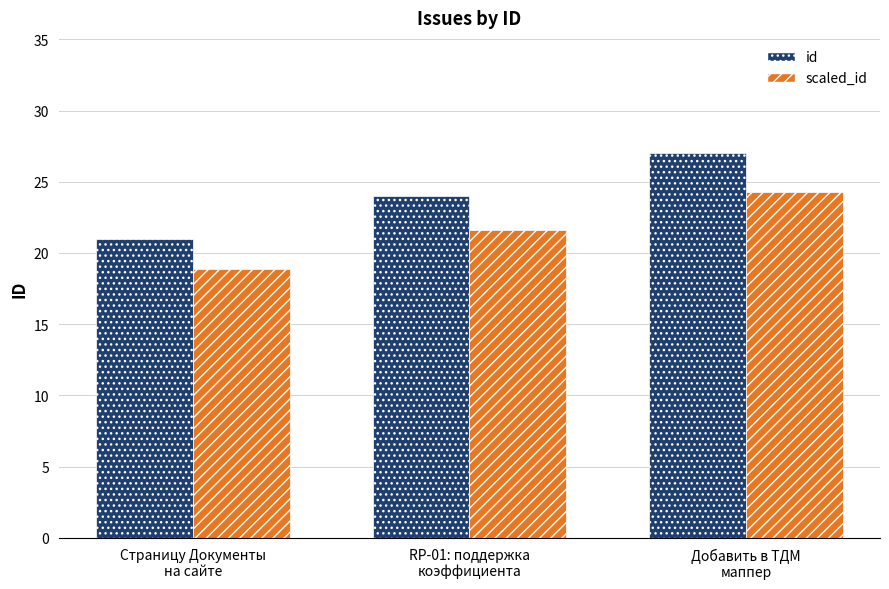

Reading left to right, transcribe all the data shown in this chart.

id: 21.0	24.0	27.0
scaled_id: 18.9	21.6	24.3